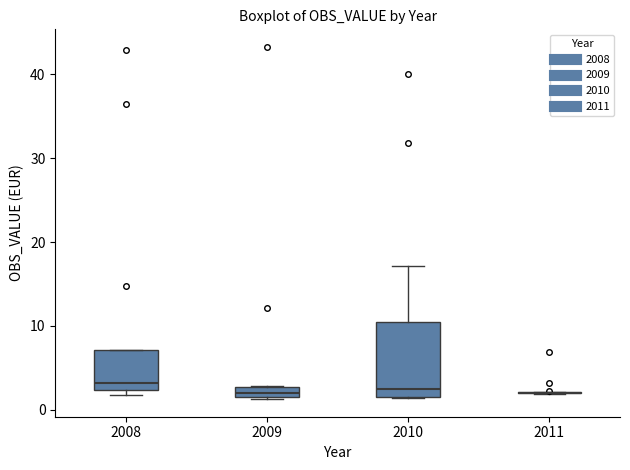

Which box is the tallest, from its lower edge to its upper edge?

2010